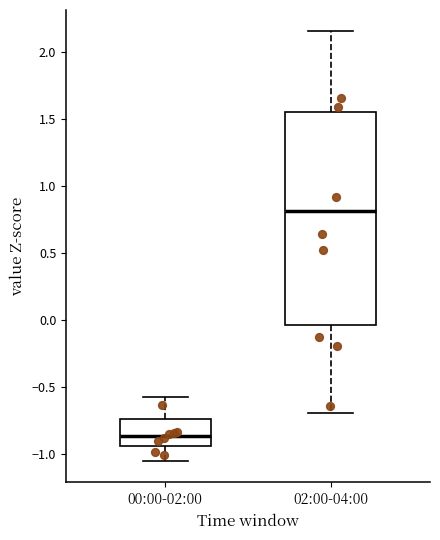

Comparing the boxes themselves (not the whiskers), which one is the tallest?

02:00-04:00